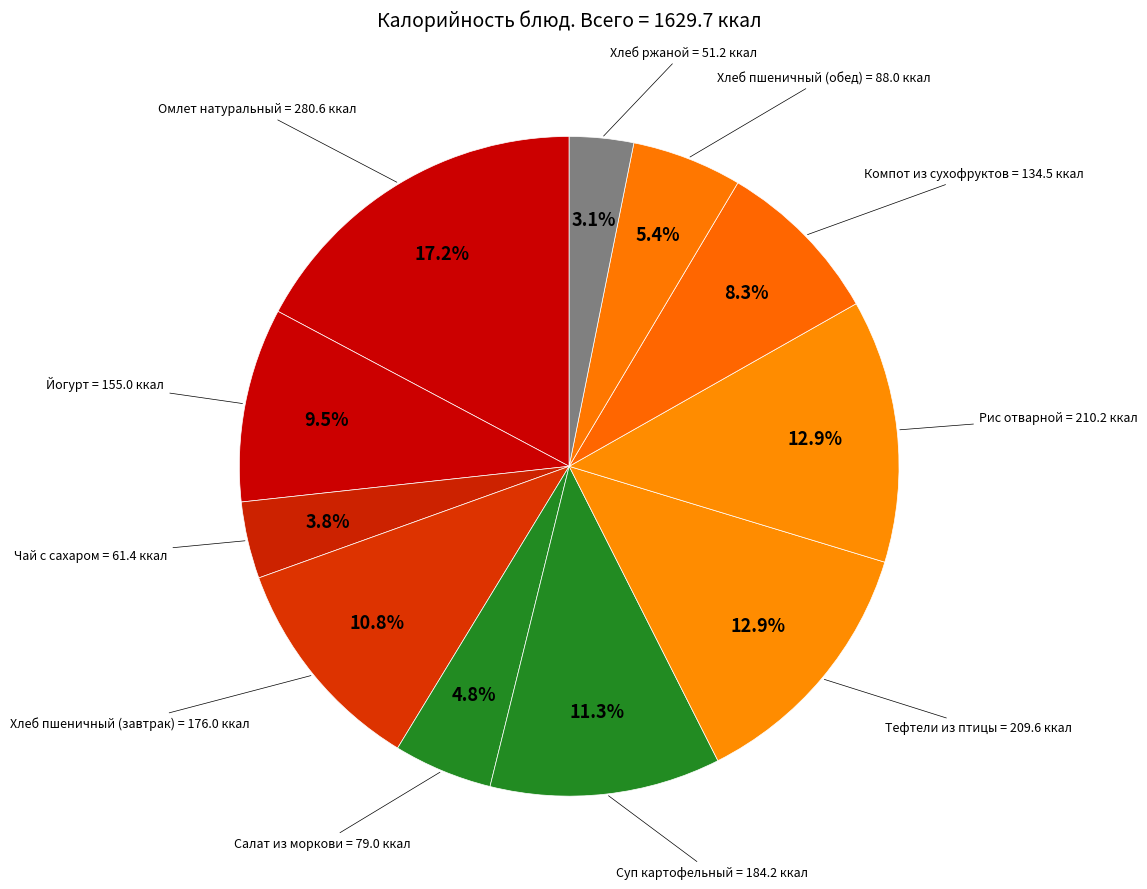

How many segments does this pie chart have?

11